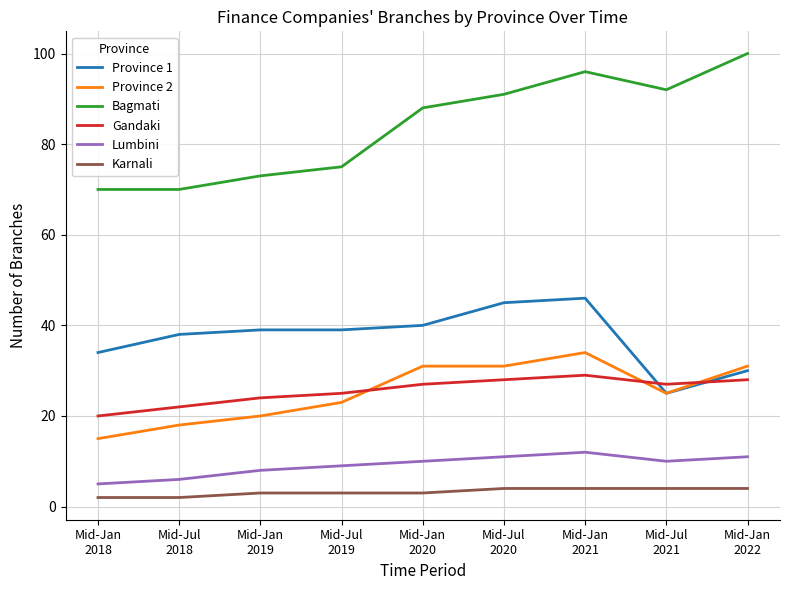

True or false: Gandaki has more than 0 interior local peaks.

True